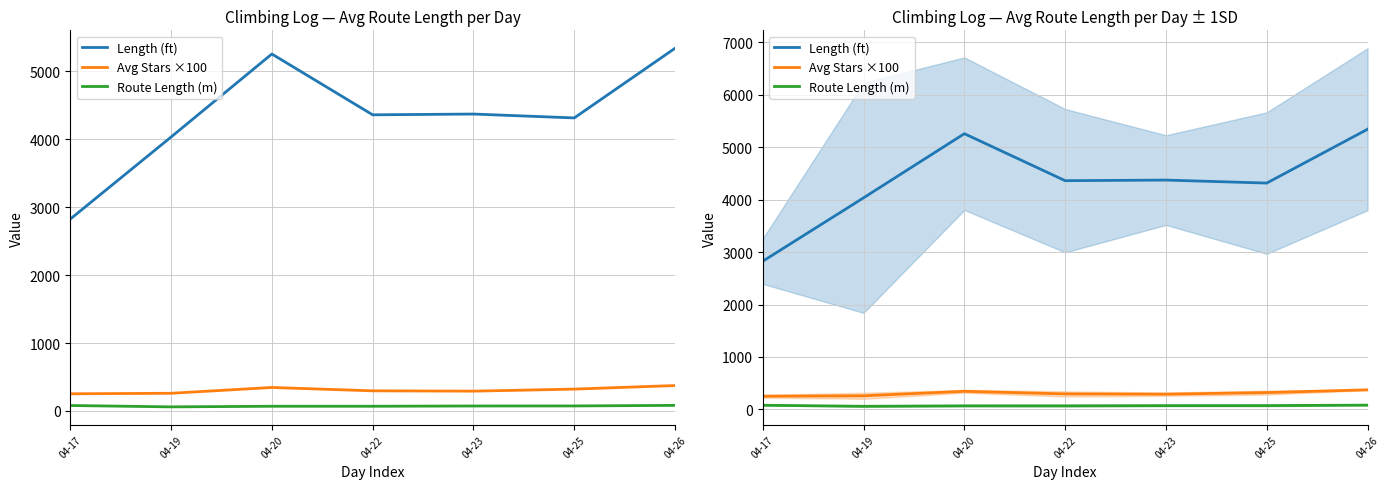

The value of Route Length (m) at 04-20 is 15.8. True or false?

False